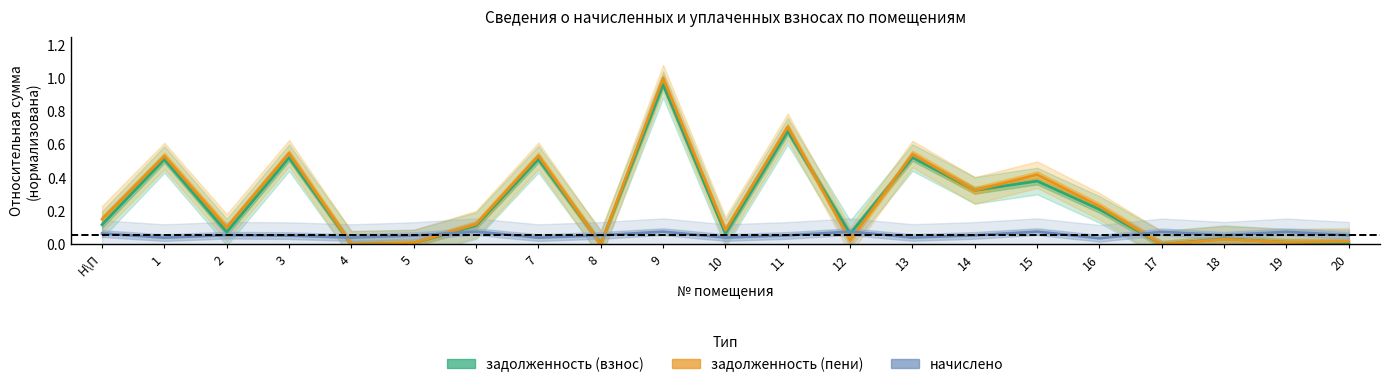

What is the total value across all series at 19?

0.1